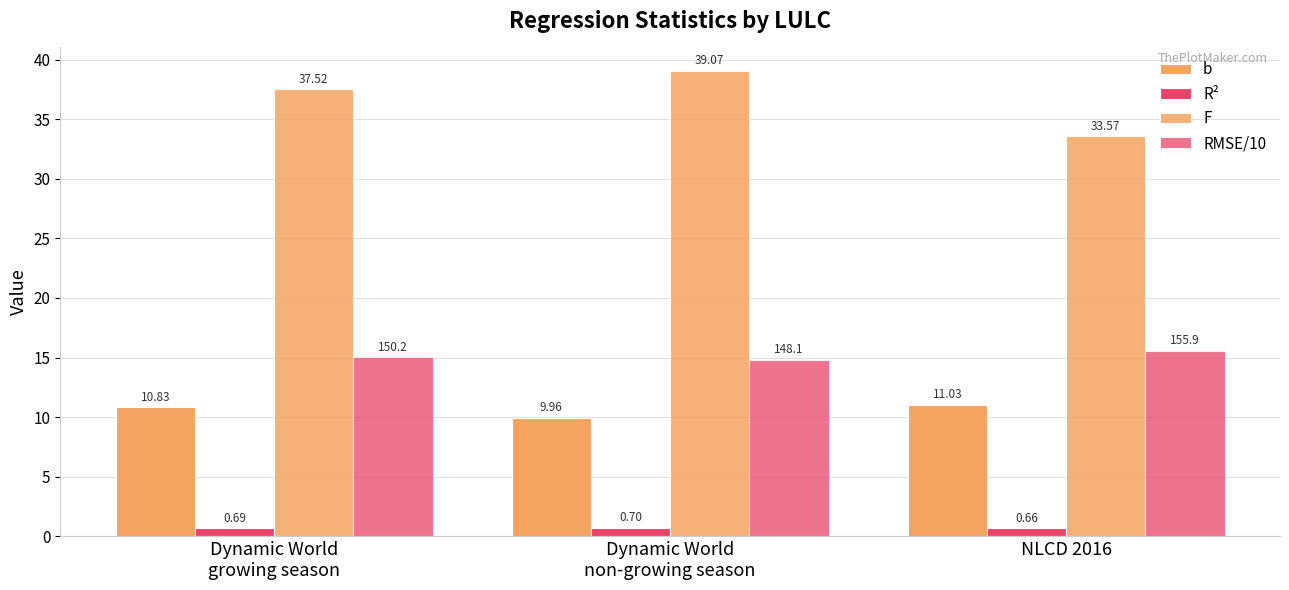

What is the sum of all F values?

110.2